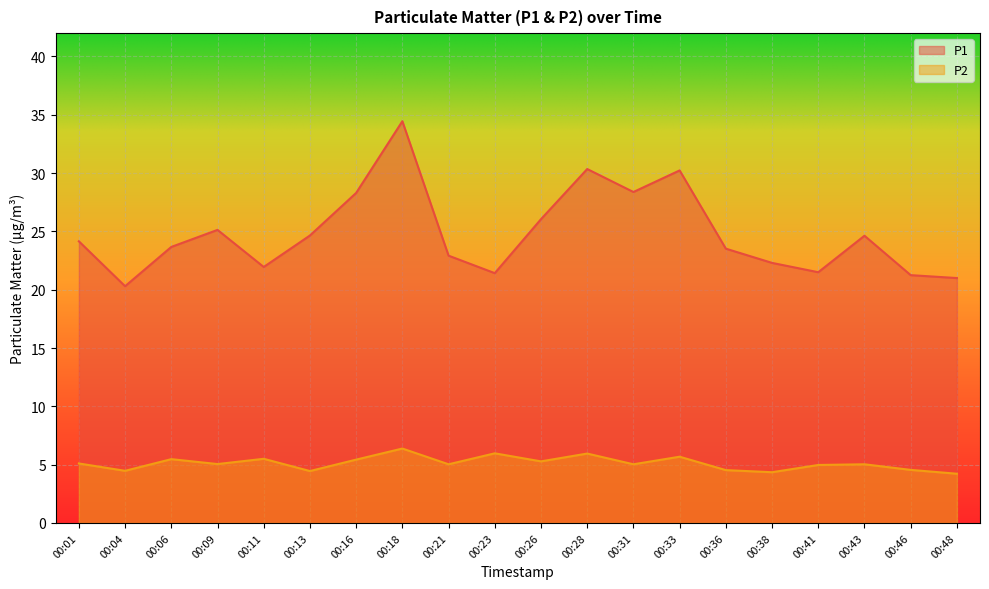

List the series in order of their overall mean, highest first.

P1, P2